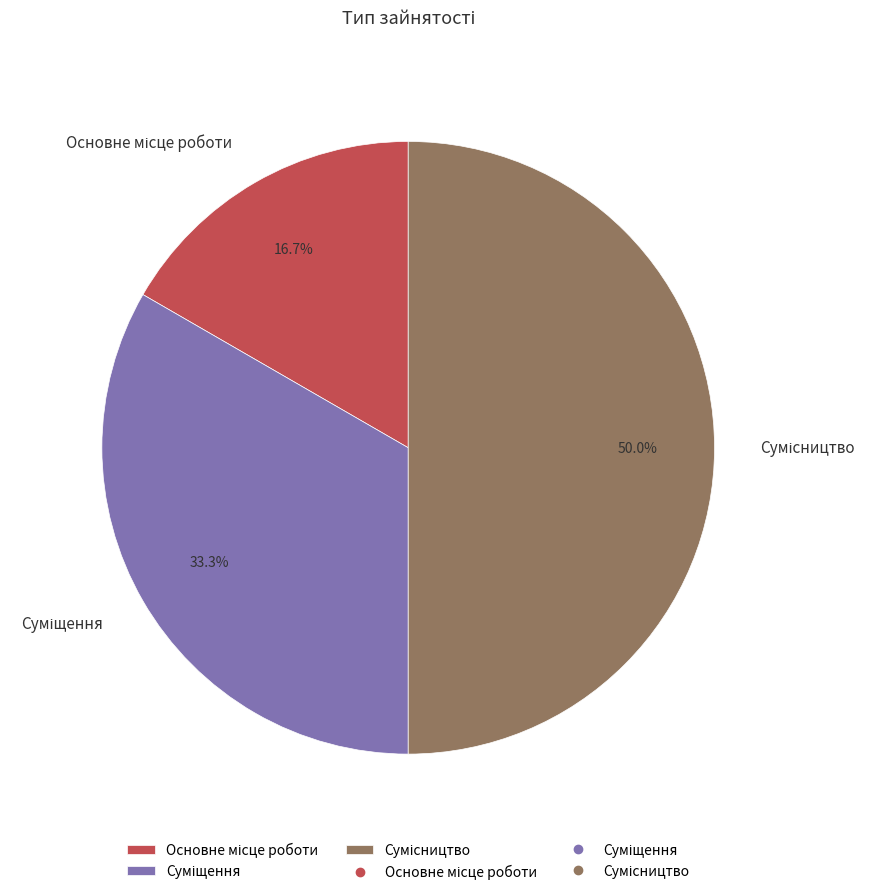

How many slices are in this pie chart?

3